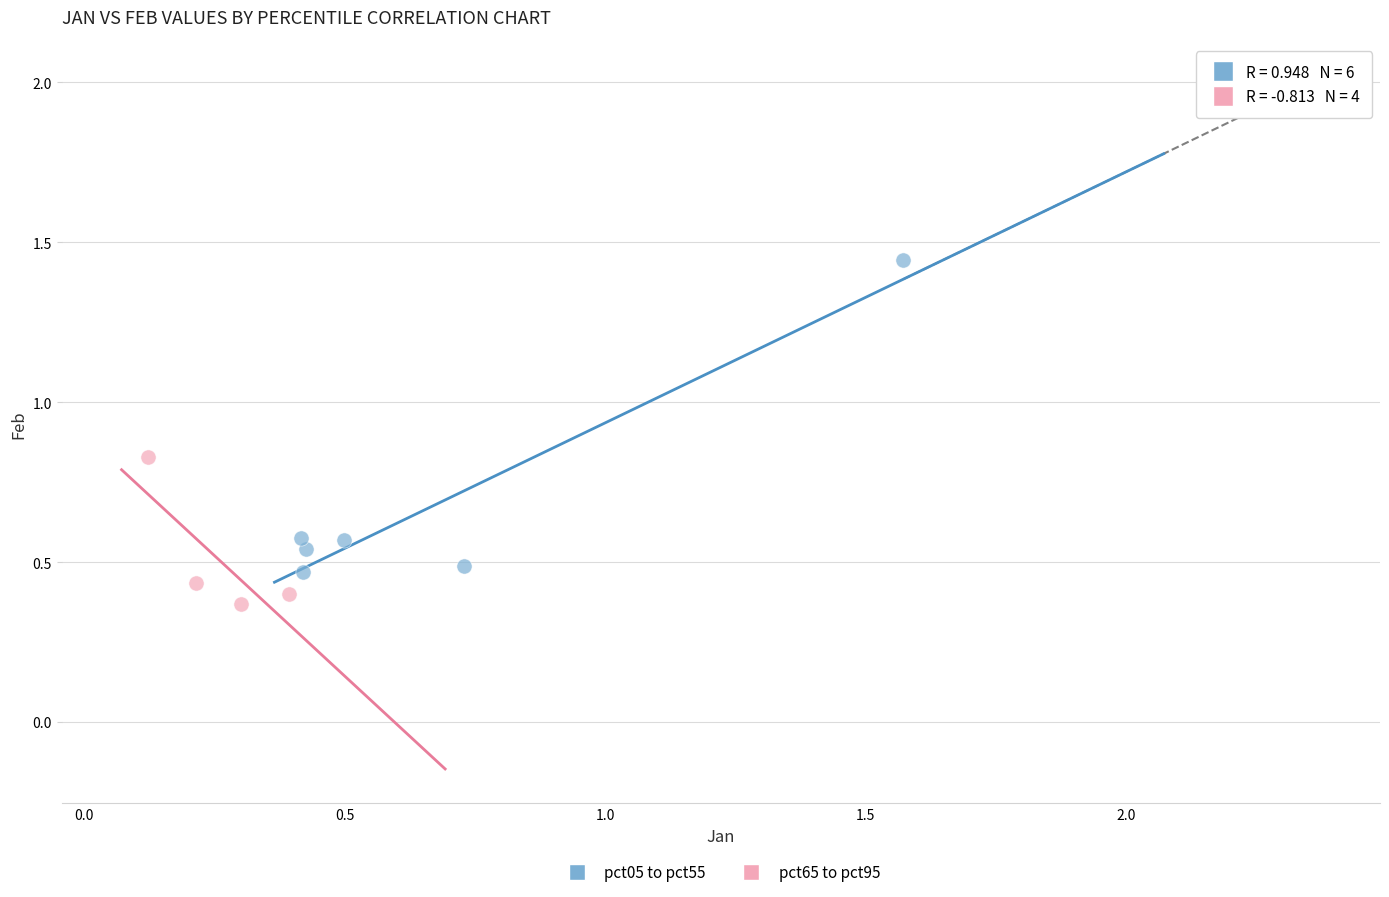

Which series has the widest spread of Y values?

pct05 to pct55